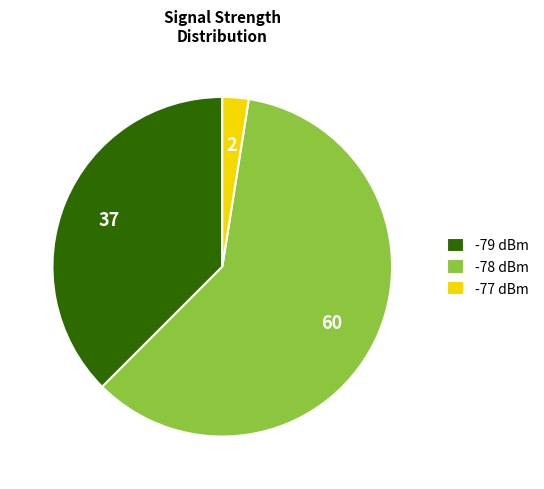

Approximately how many times larger is the value at -79 dBm compared to -78 dBm?

0.6